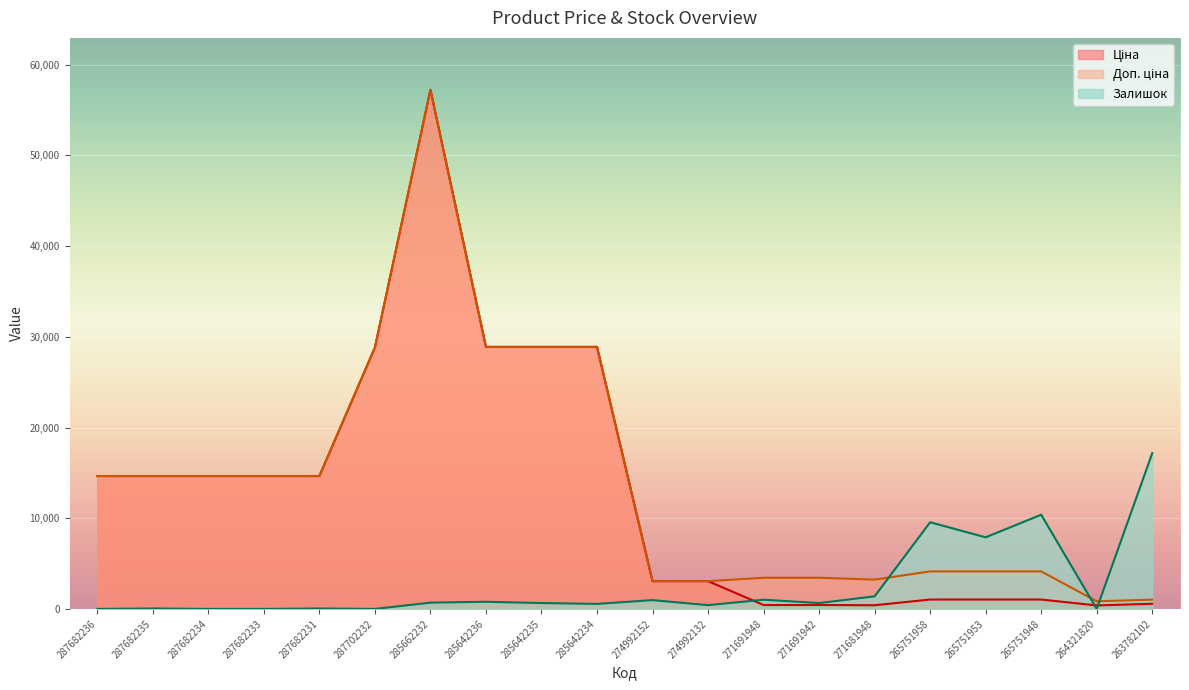

Reading left to right, what are all the values shown in this chart?

Ціна: 14649.6	14649.6	14649.6	14649.6	14649.6	28821.8	57235.5	28890.3	28890.3	28890.3	3059.7	3059.7	429.3	429.3	403.6	1034.1	1034.1	1034.1	382.9	567.7
Доп. ціна: 14649.6	14649.6	14649.6	14649.6	14649.6	28821.8	57235.5	28890.3	28890.3	28890.3	3060.0	3060.0	3434.6	3434.6	3228.8	4136.6	4136.6	4136.6	840.0	1024.5
Залишок: 0.0	46.2	0.0	0.0	46.2	0.0	692.4	784.7	646.2	553.9	969.3	415.4	1015.5	646.2	1384.7	9554.6	7893.0	10385.5	0.0	17170.6